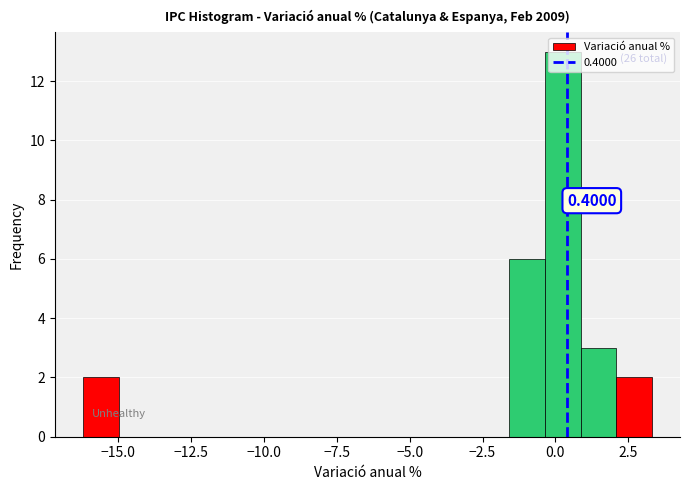

Read against the x-axis, roughly where is the centre of the tallest bar?

0.5